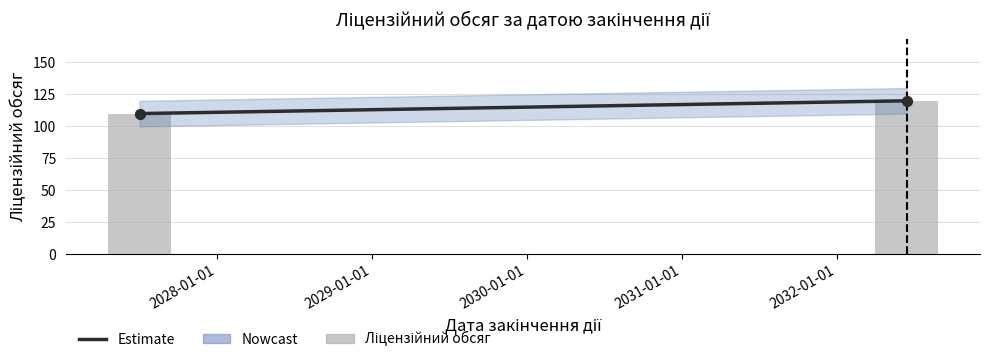

What is the total value across all series at 2028-01-01?

240